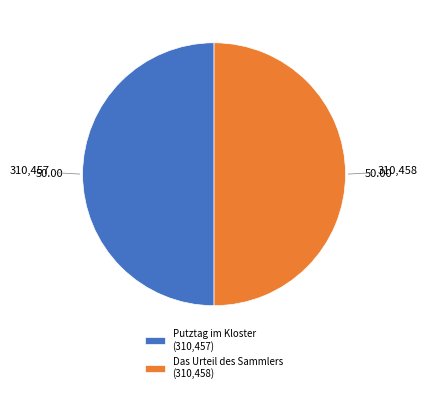

How many slices are in this pie chart?

2